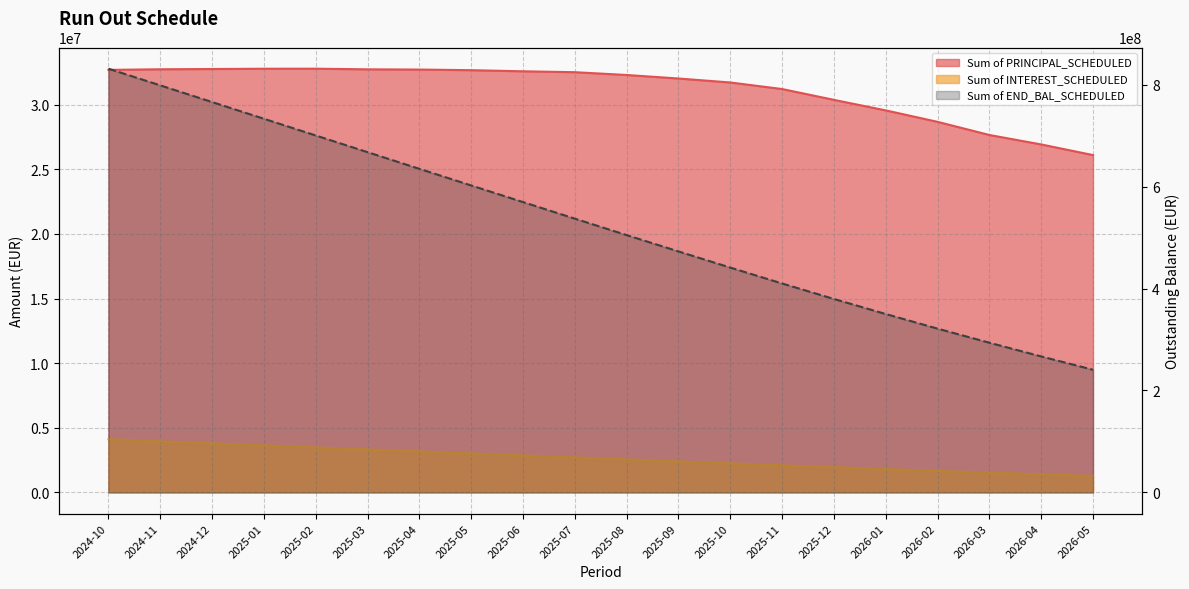

What is the difference between the highest and lowest values at 2025-09?

470592942.3